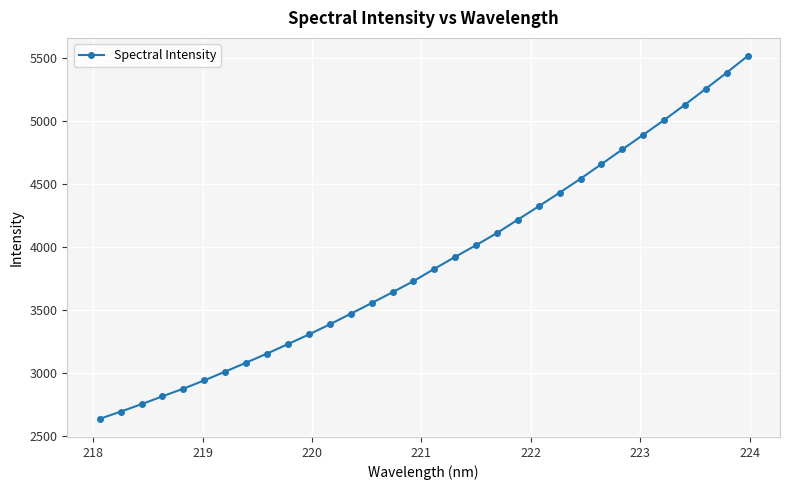

What is the value of the 30th point from the left?

5254.9